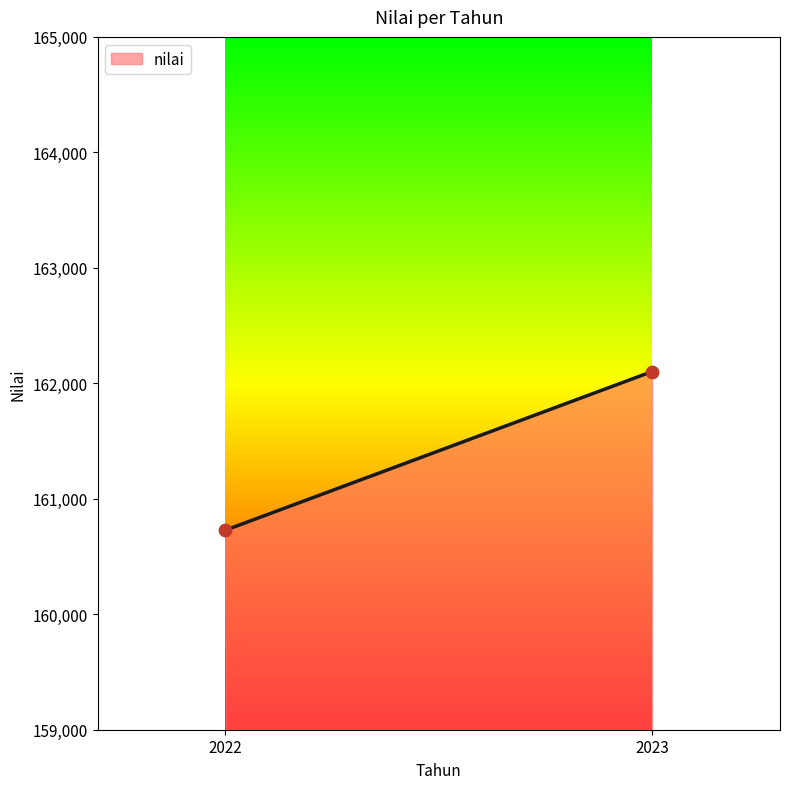

What is the range of Y values (max minus min)?

1373.1